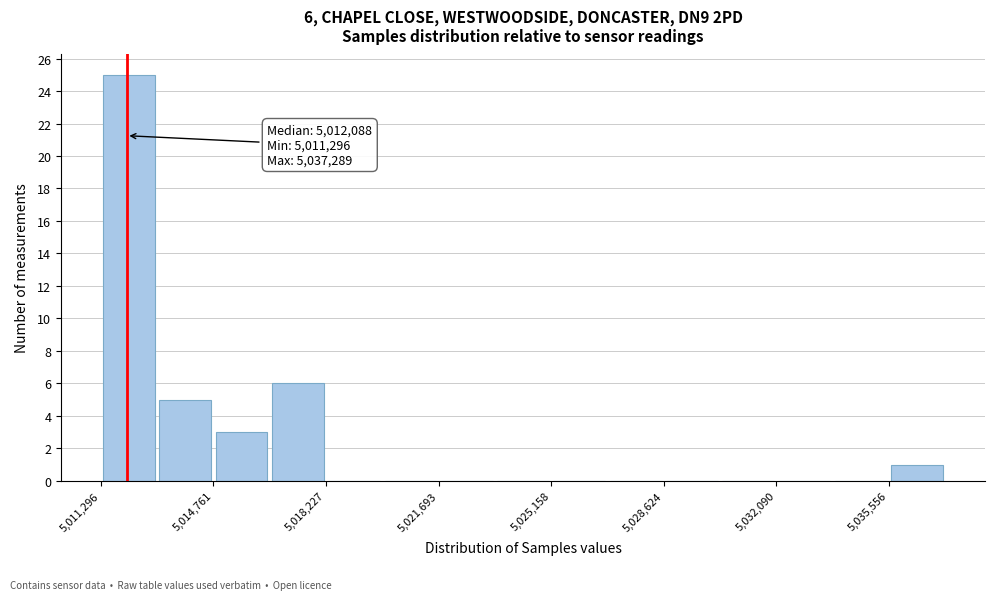

Around what value on the x-axis is the tallest bar? Give the approximate position of its centre, as read against the axis.

5012000